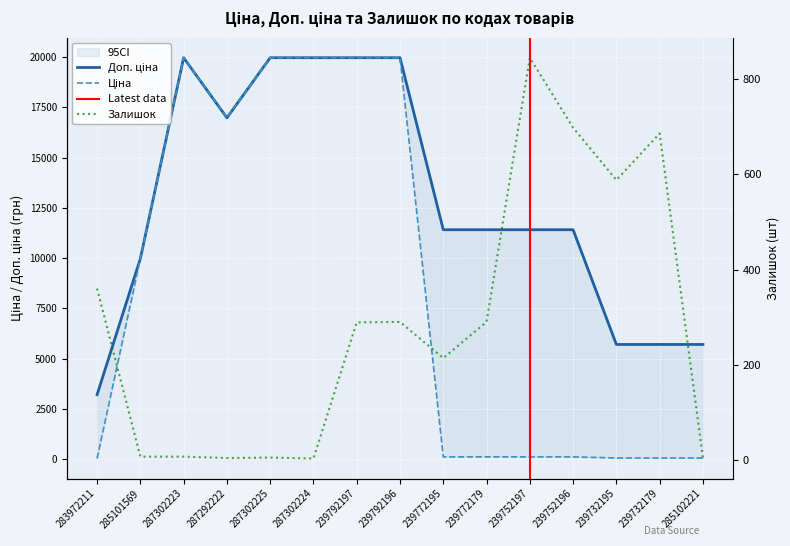

Does the chart display data point markers on the line(s)?

No